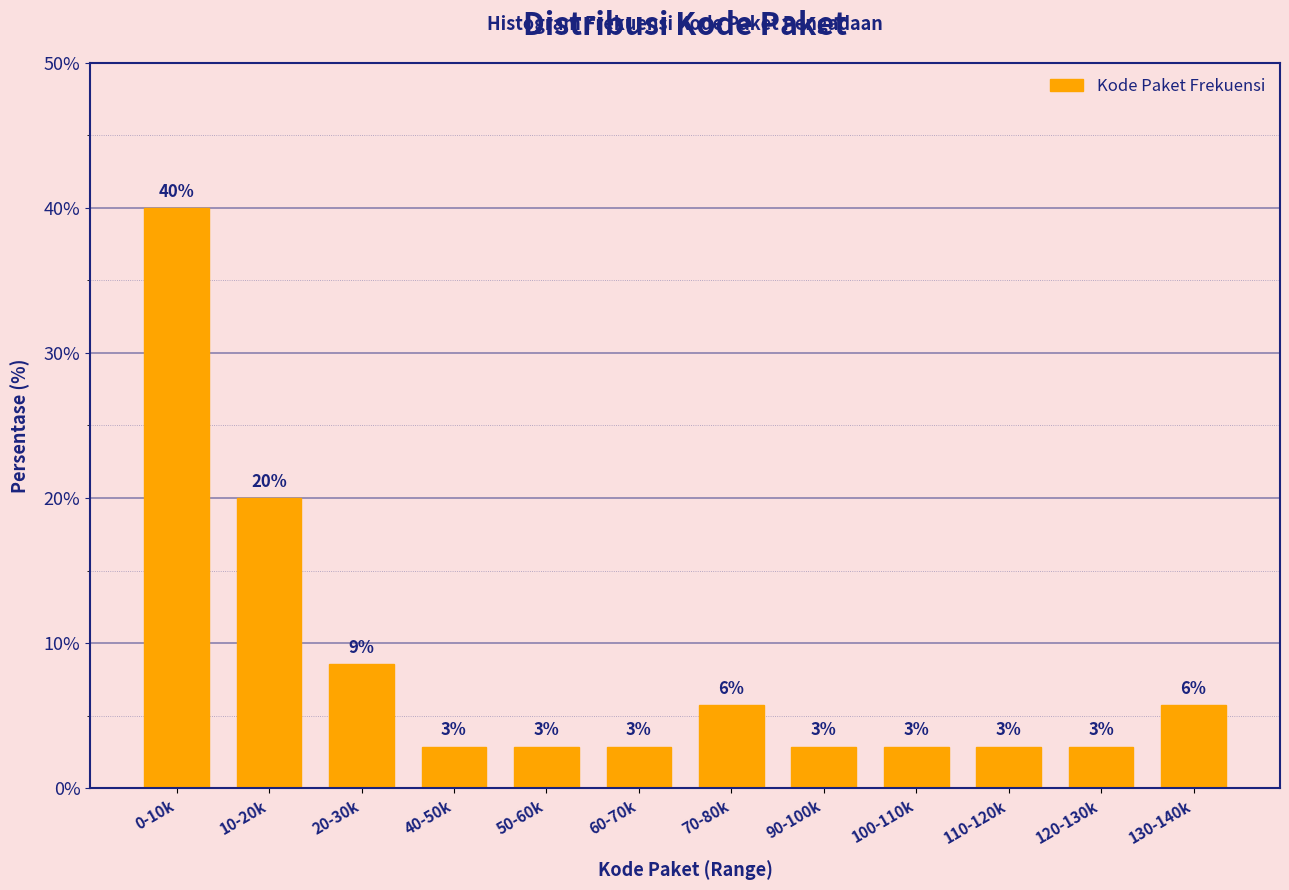

Does the chart contain any negative values?

No